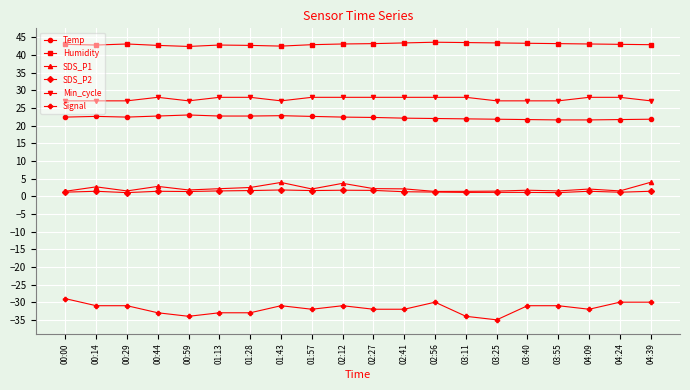

Is the value of Temp at 01:28 greater than the value of Humidity at 03:11?

No